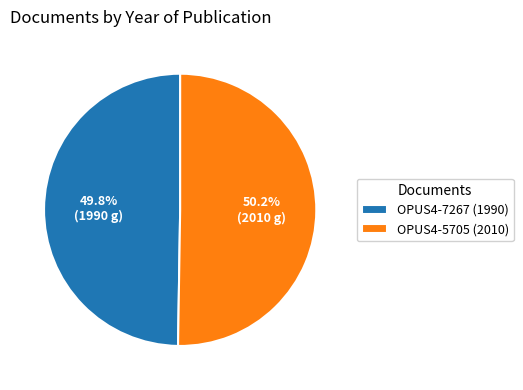

What is the majority slice?

OPUS4-5705 (2010)